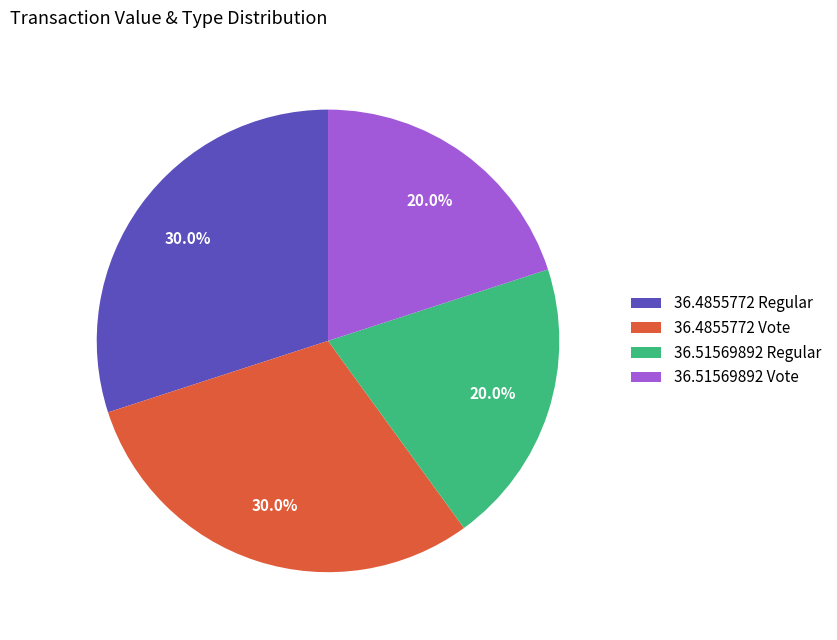

Is there a majority slice in this chart?

No